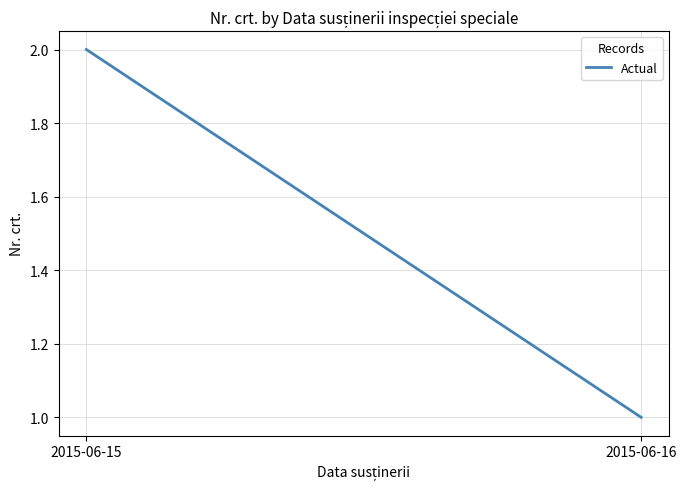

Where is the data nearest to the value 1?

2015-06-16